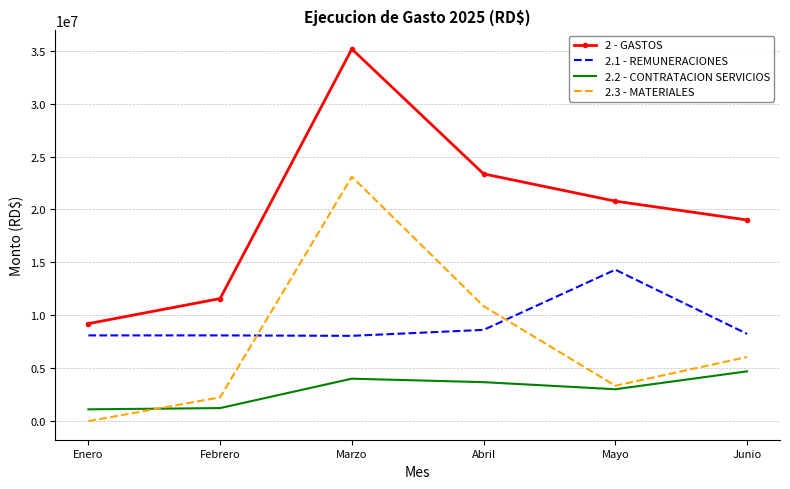

Which series changed the most between Marzo and Abril?

2.3 - MATERIALES